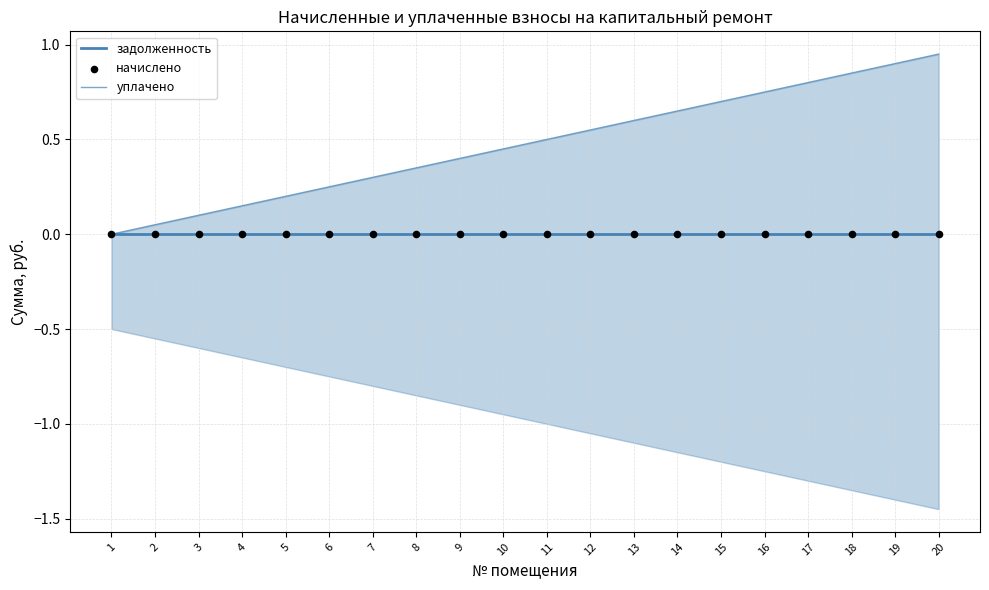

At which category is the sum across all series the highest?

20